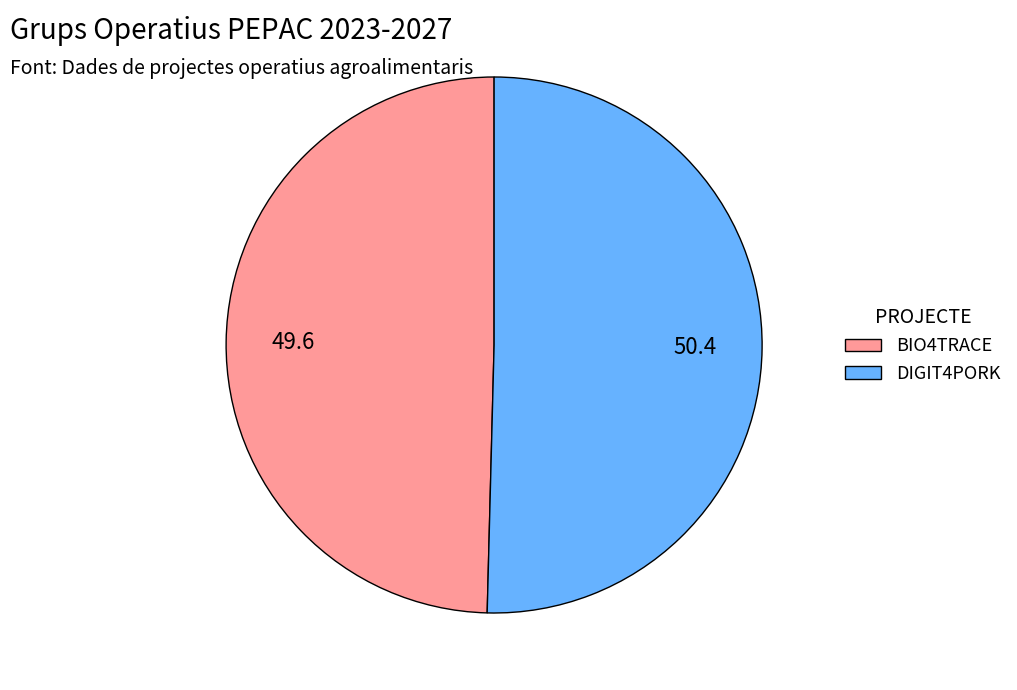

Is there any slice that represents more than half of the pie?

Yes